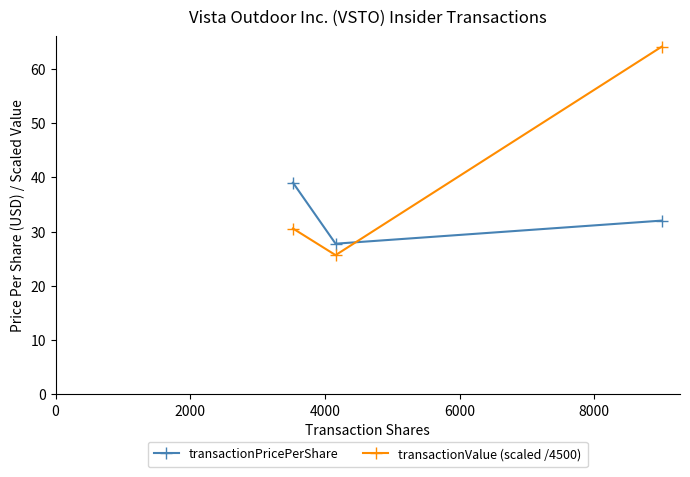

What is the highest value of the transactionValue (scaled /4500) series?

64.0